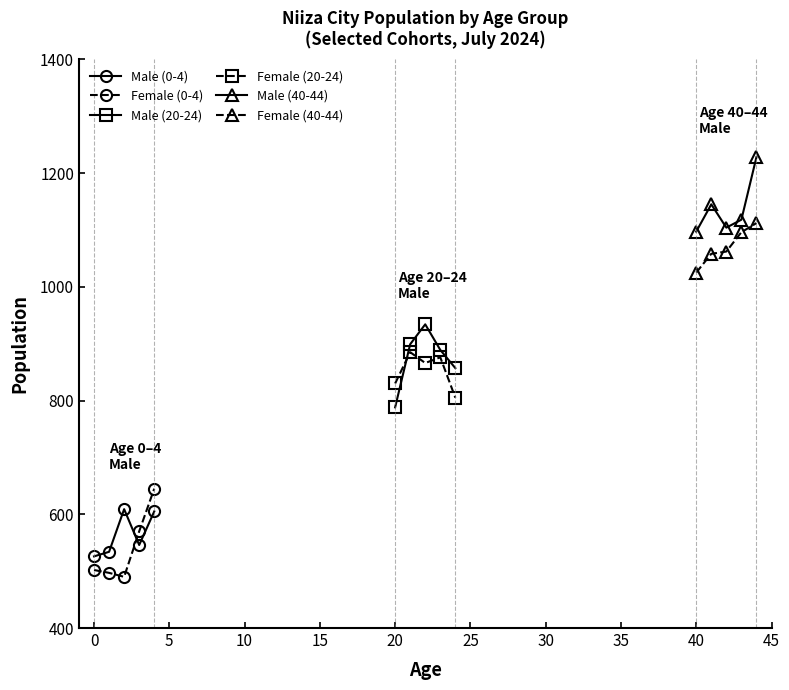

How many interior local valleys does the Female (0-4) series have?

1